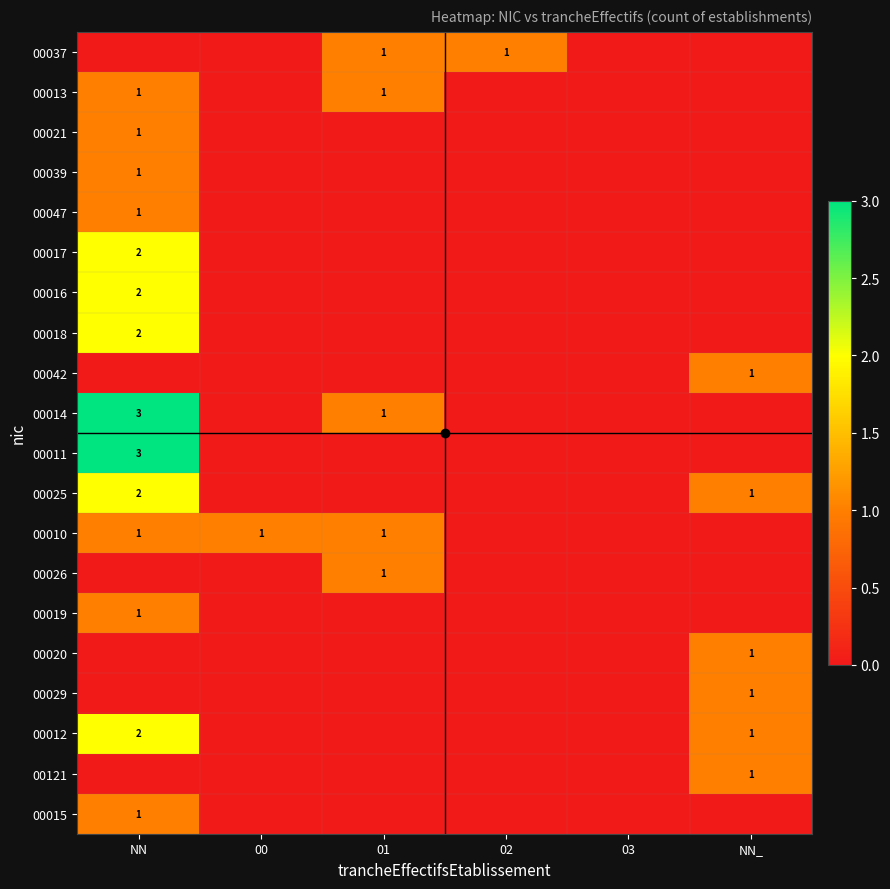

Which series has the largest total across all categories?

00014